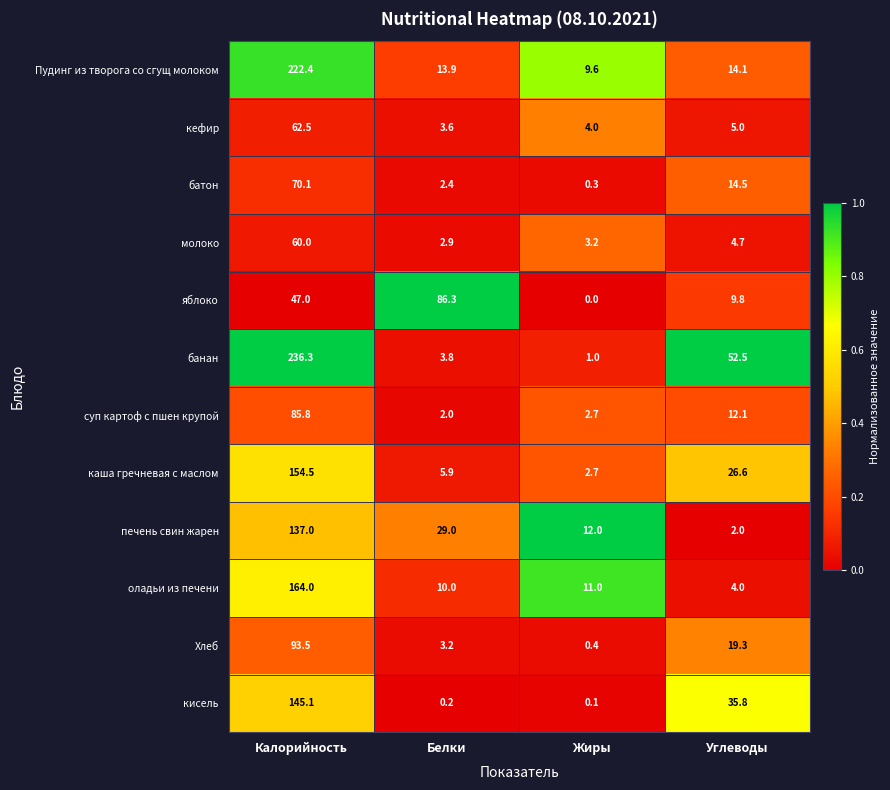

How many values in the суп картоф с пшен крупой series are below 12?

2